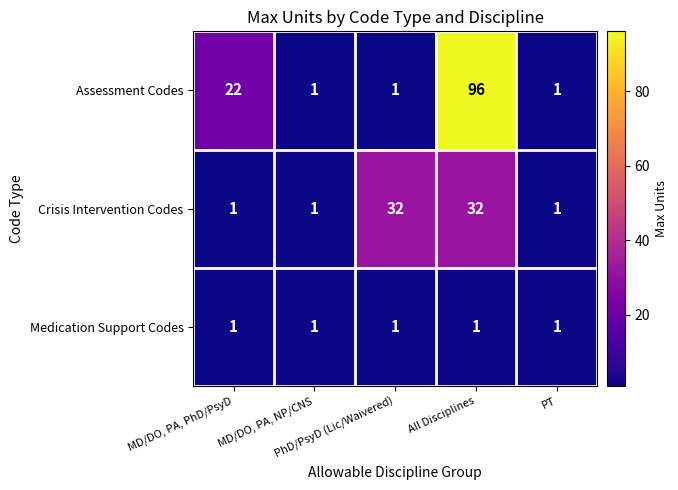

List the series in order of their overall mean, lowest first.

Medication Support Codes, Crisis Intervention Codes, Assessment Codes